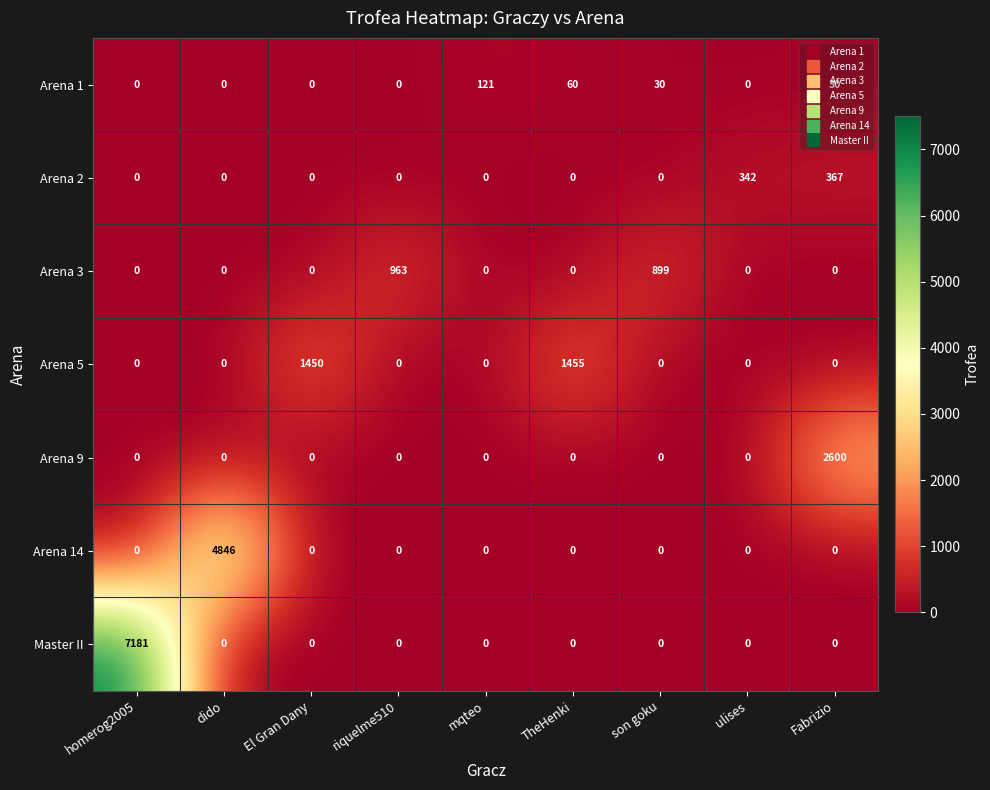

Which label corresponds to the largest value in the chart?

homerog2005